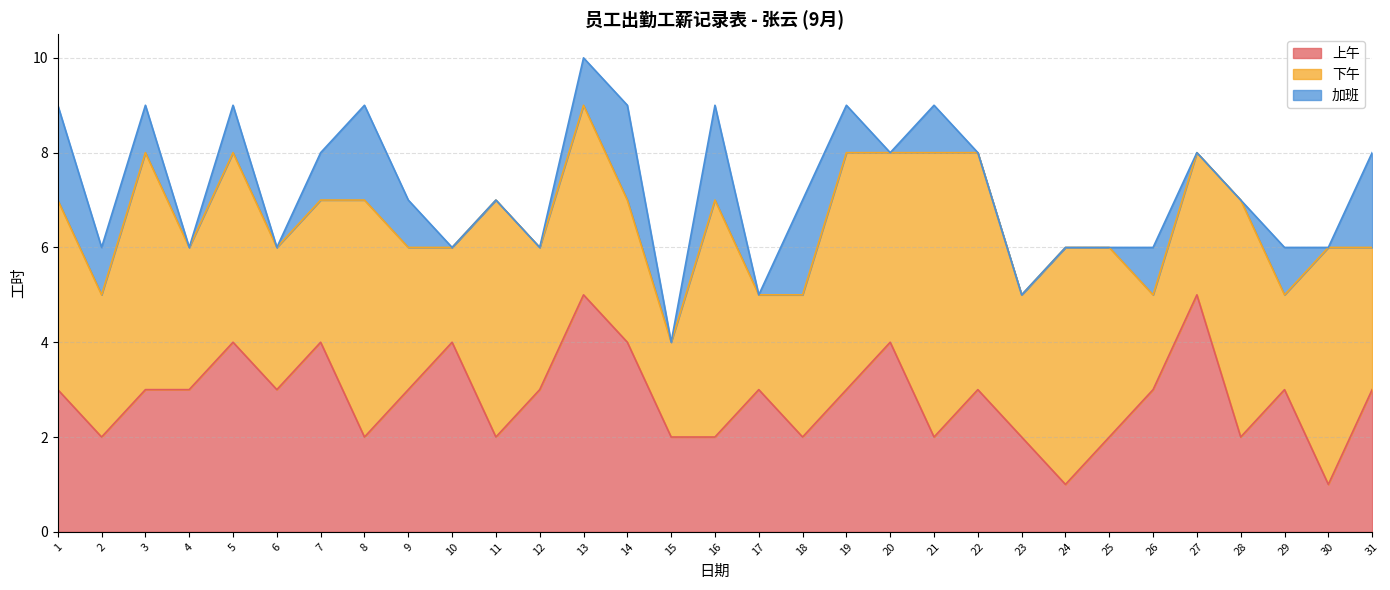

Is it true that 加班 equals -1 at 10?

False